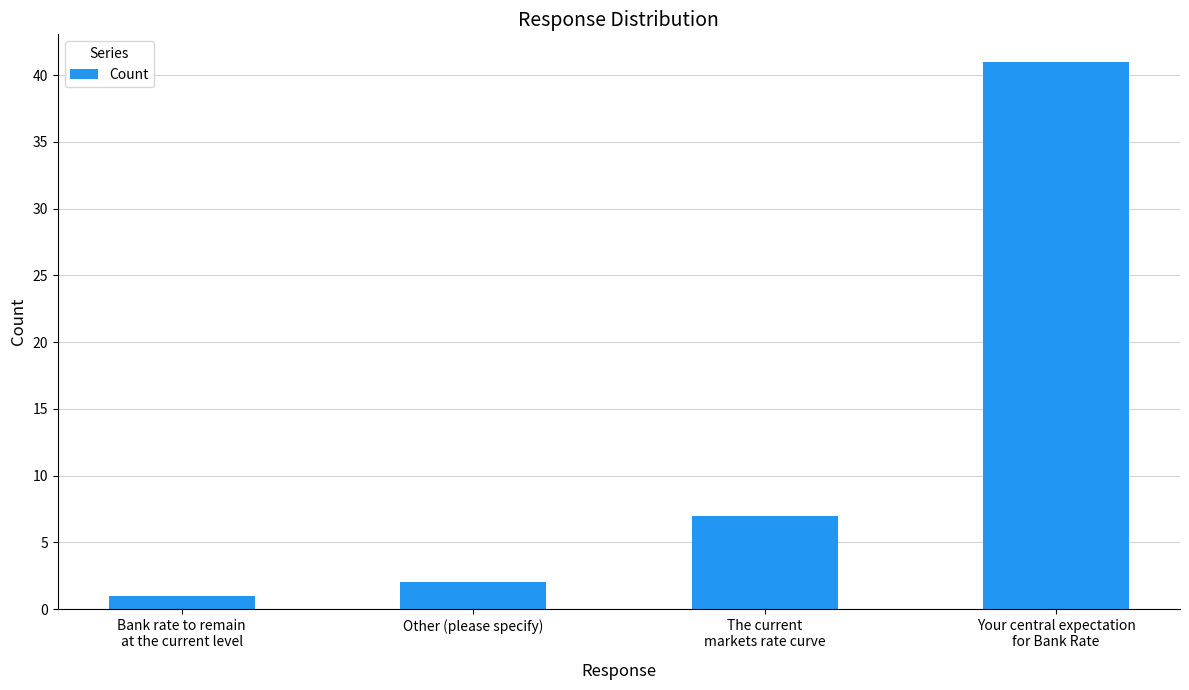

Rank the categories by value from highest to lowest.

Your central expectation
for Bank Rate, The current
markets rate curve, Other (please specify), Bank rate to remain
at the current level